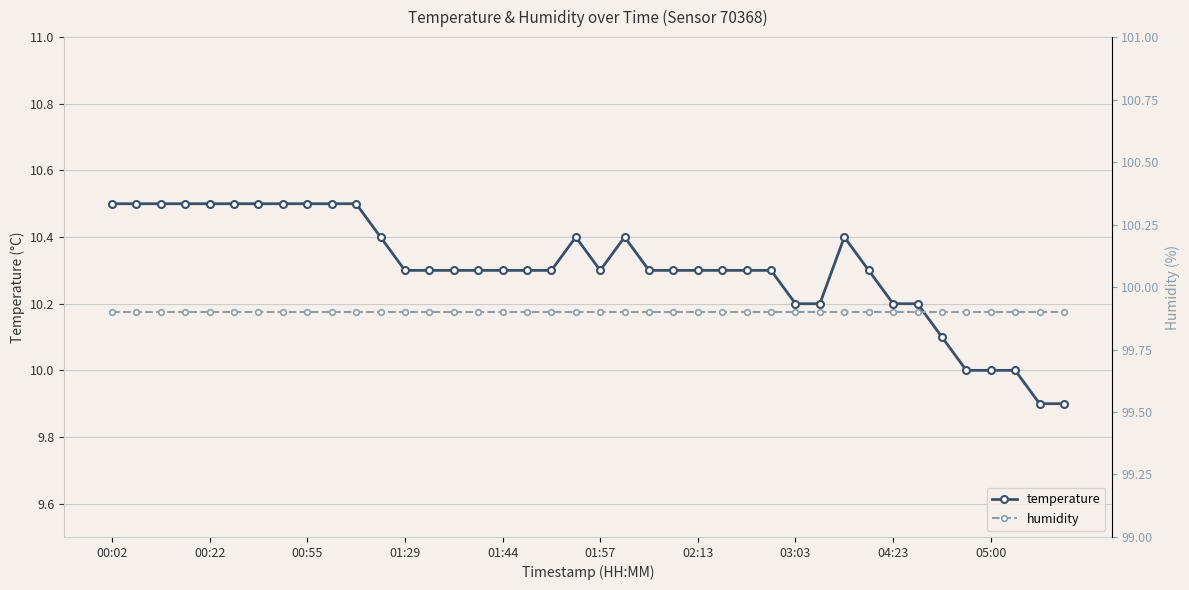

What is the maximum value for temperature?

10.5